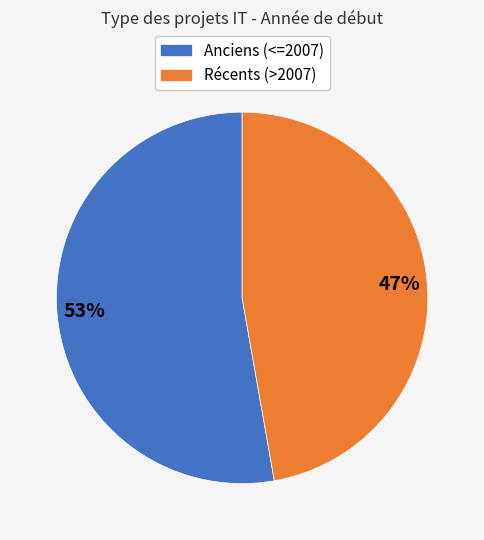

To the nearest percent, what is the average slice percentage?

50%